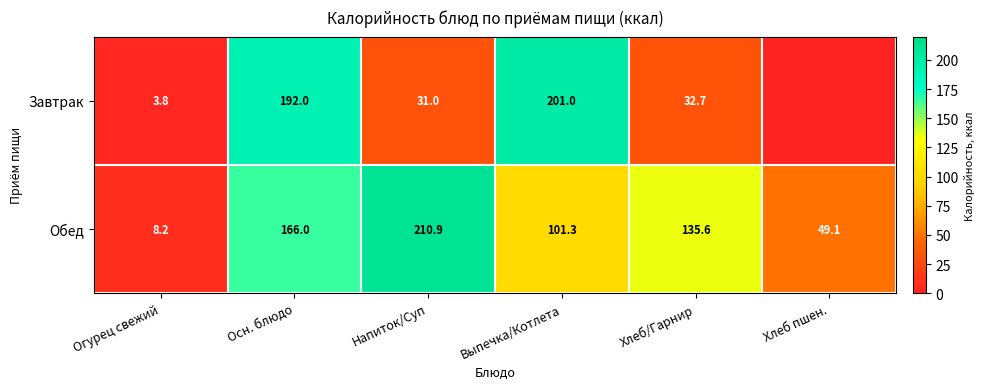

At Напиток/Суп, list the series in order from largest to smallest.

Обед, Завтрак